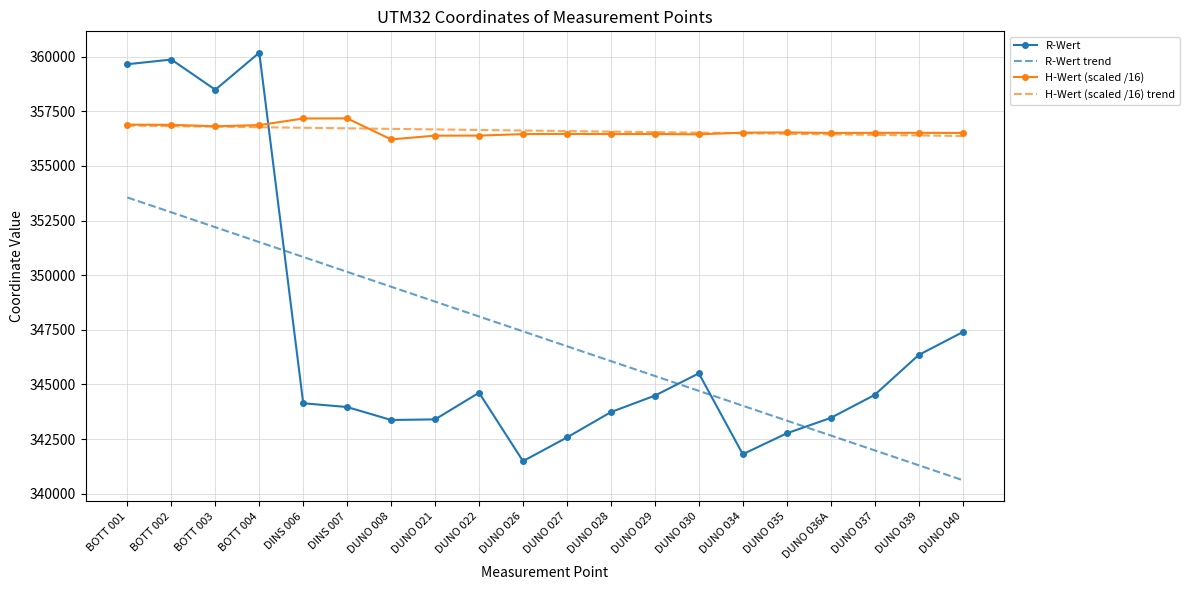

Between which two adjacent categories do R-Wert and H-Wert (scaled /16) first intersect?

BOTT 004 and DINS 006